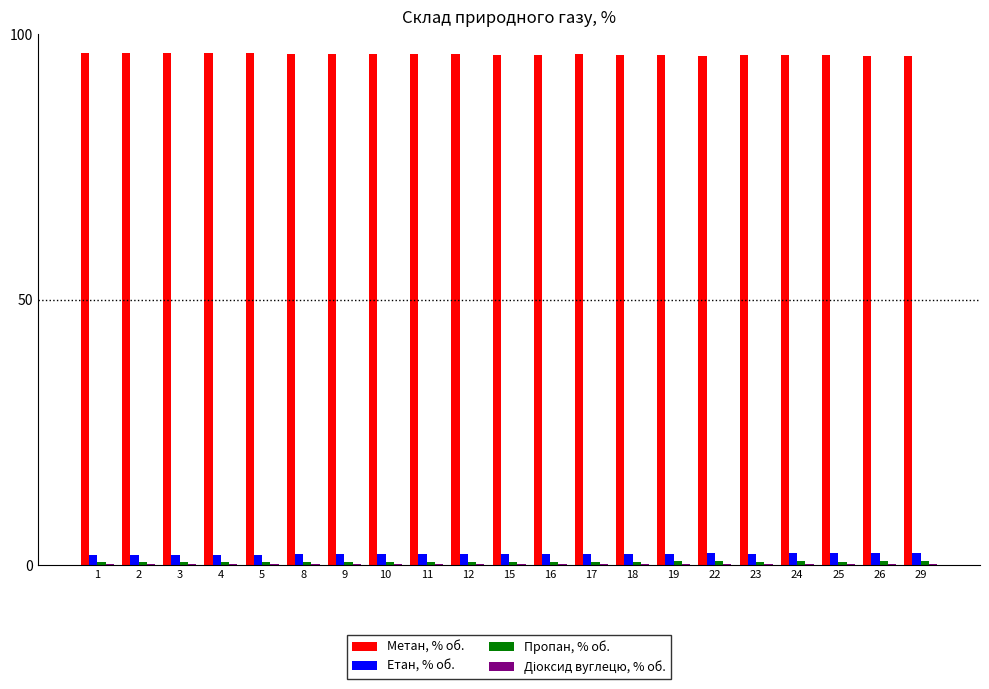

The value of Метан, % об. at 29 is 95.9. True or false?

True